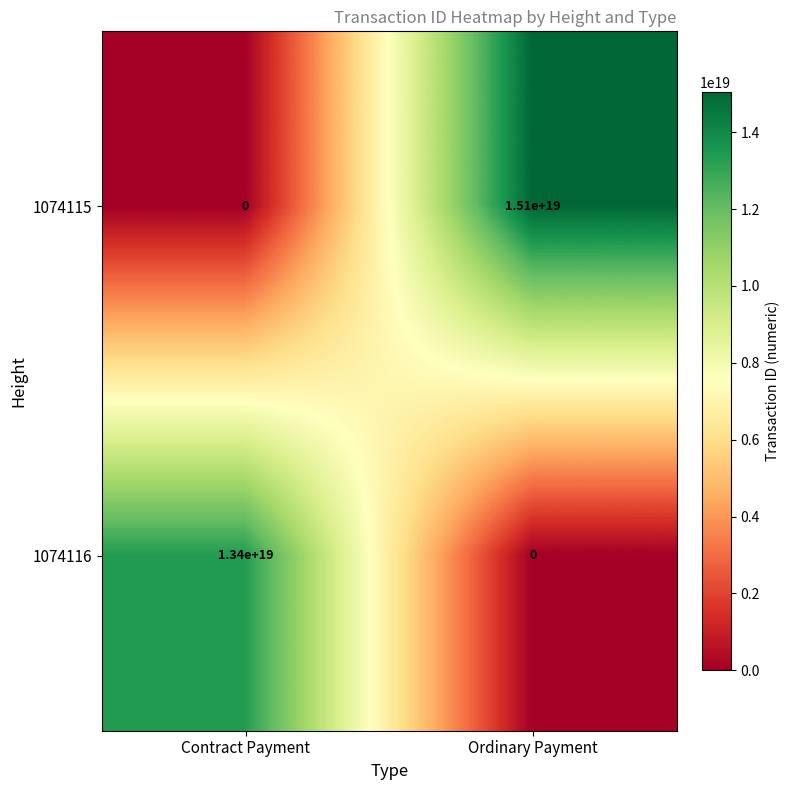

How many distinct data groups are displayed?

2